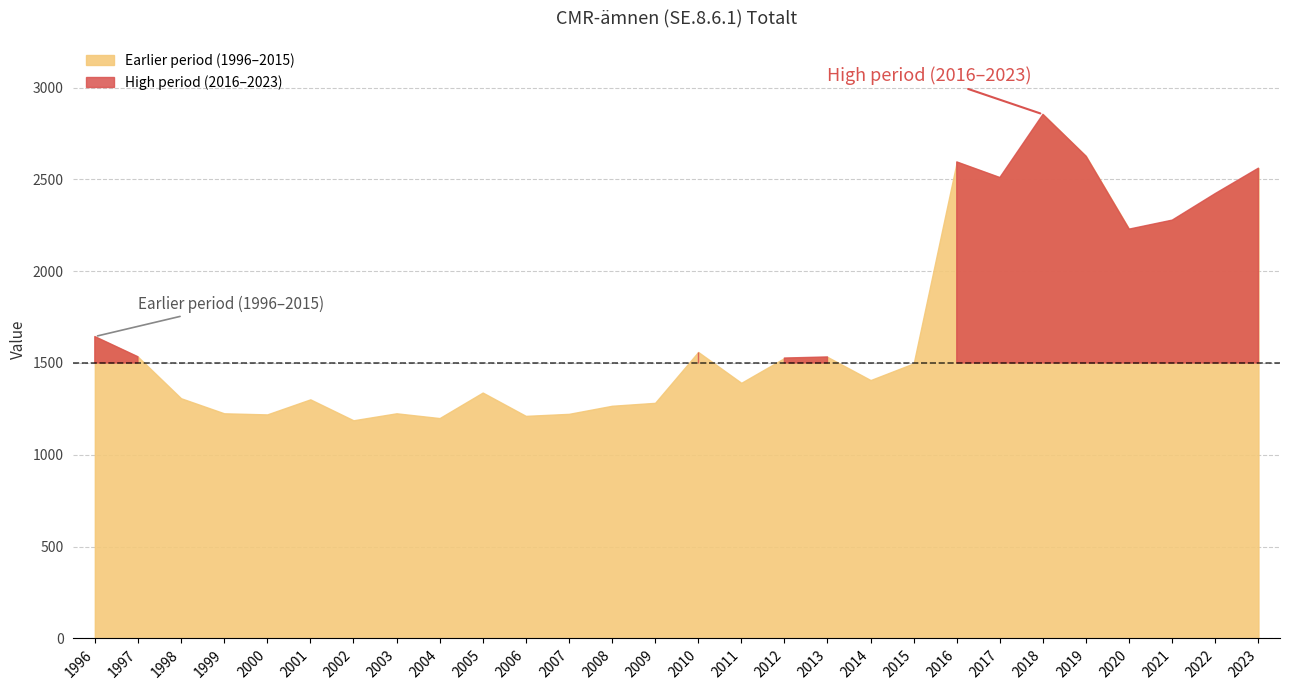

Count the number of categories in the chart.

28